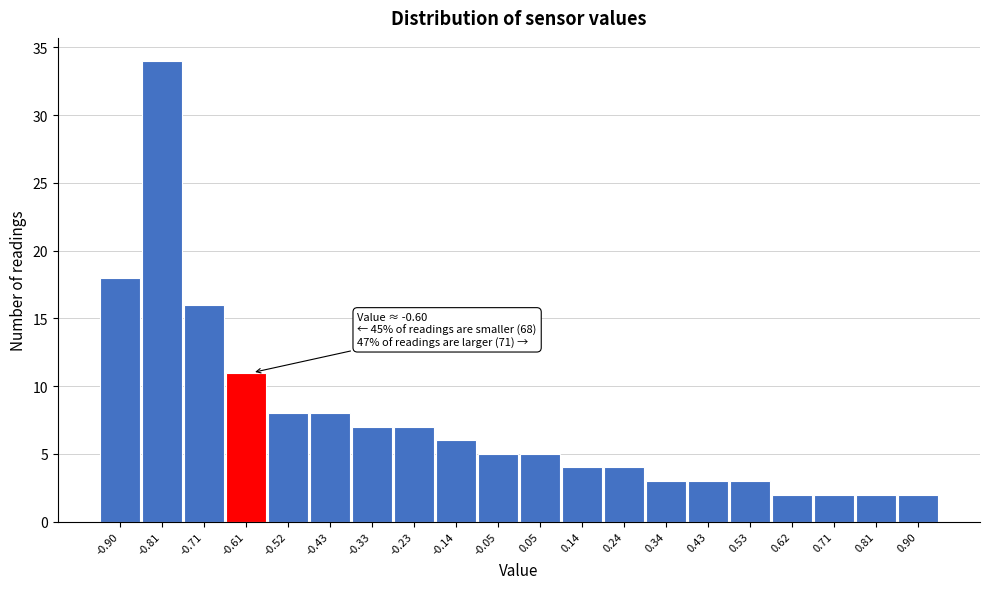

Reading right to left, list all the values displayed in this chart.

2	2	2	2	3	3	3	4	4	5	5	6	7	7	8	8	11	16	34	18